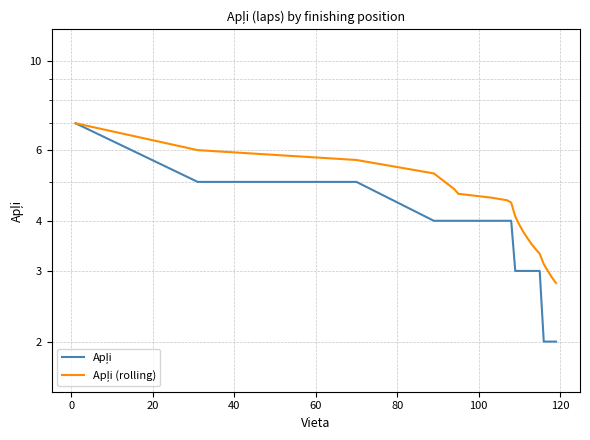

True or false: Apļi (rolling) and Apļi intersect in this chart.

False